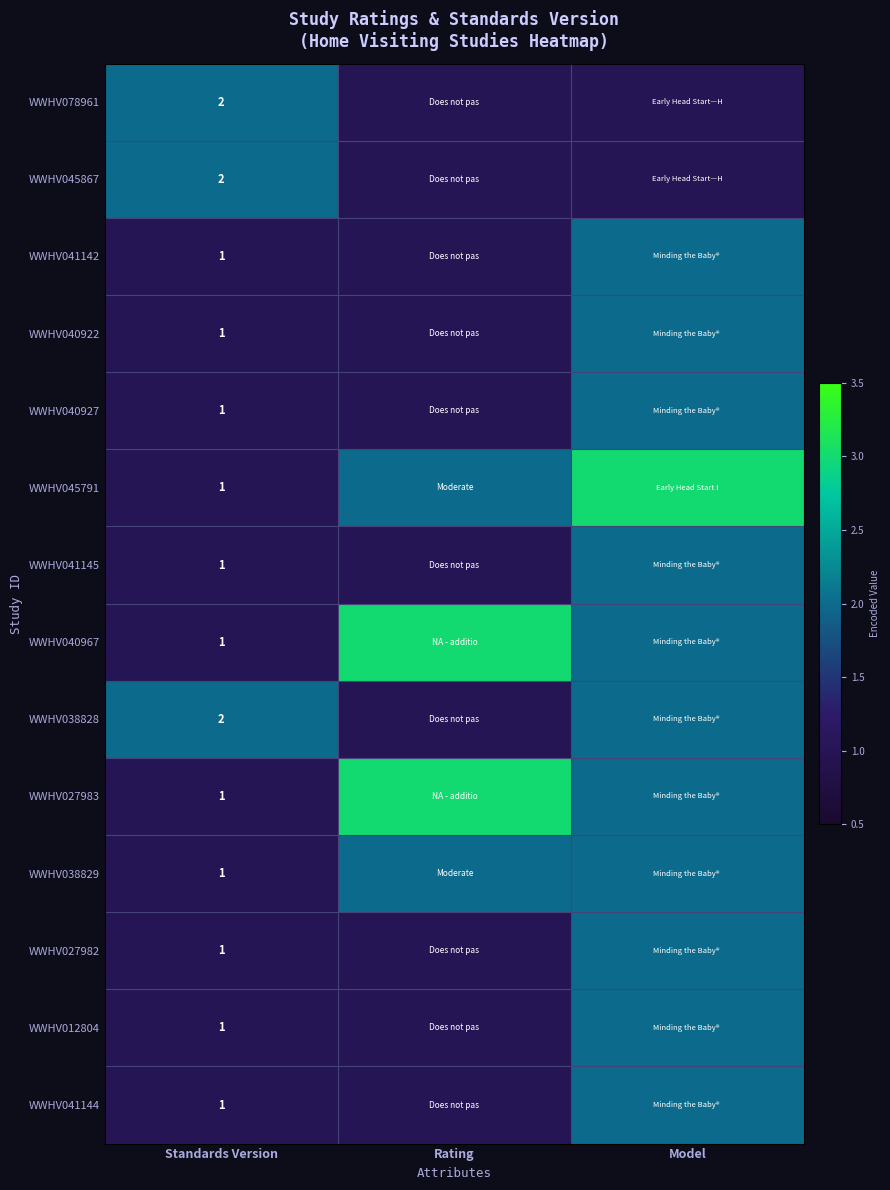

What is the maximum value shown in the chart?

3